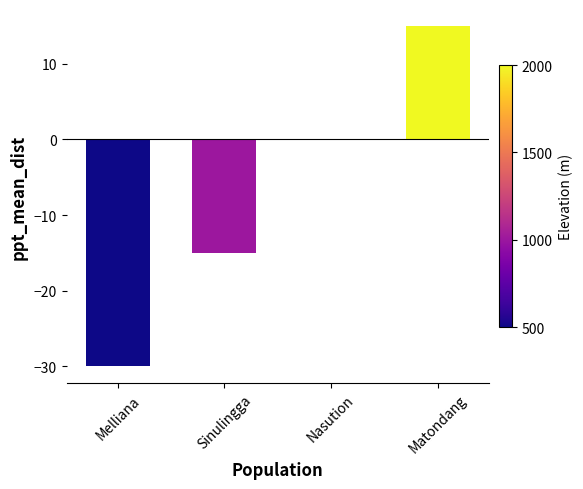

Are the bars horizontal?

No